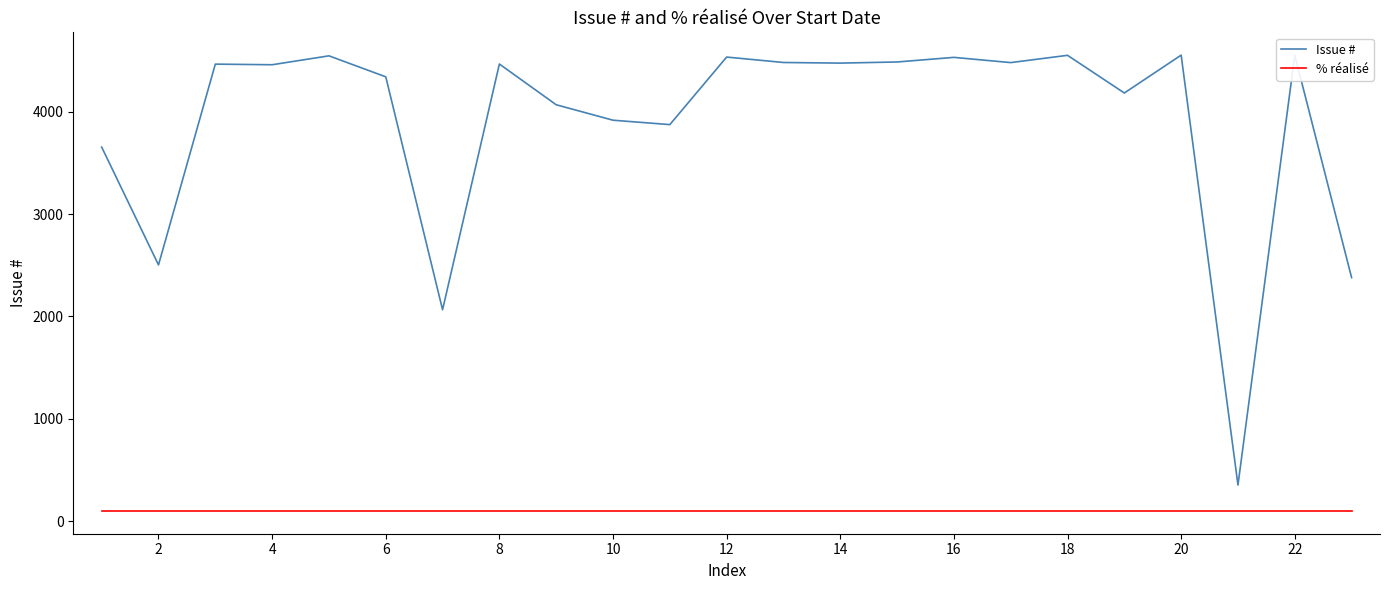

True or false: Issue # and % réalisé intersect in this chart.

False